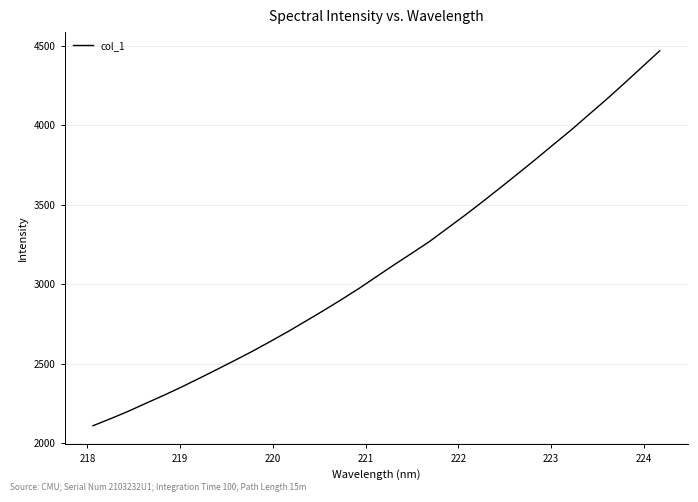

What is the minimum value shown in the chart?

2109.0